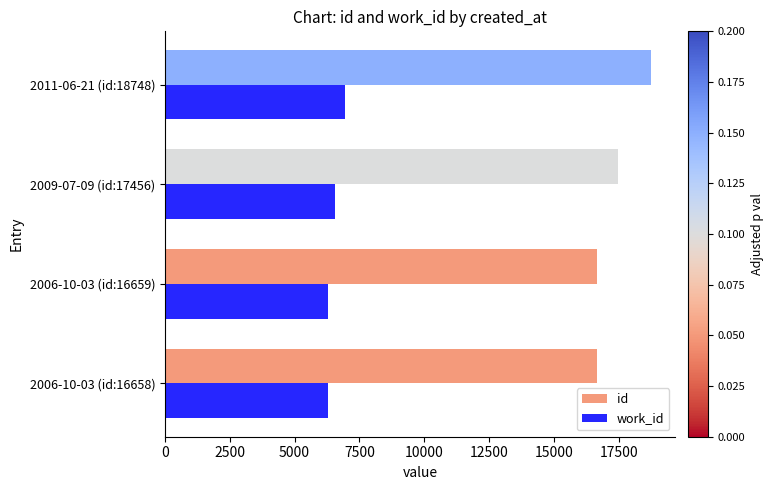

What is the greatest value displayed?

18748